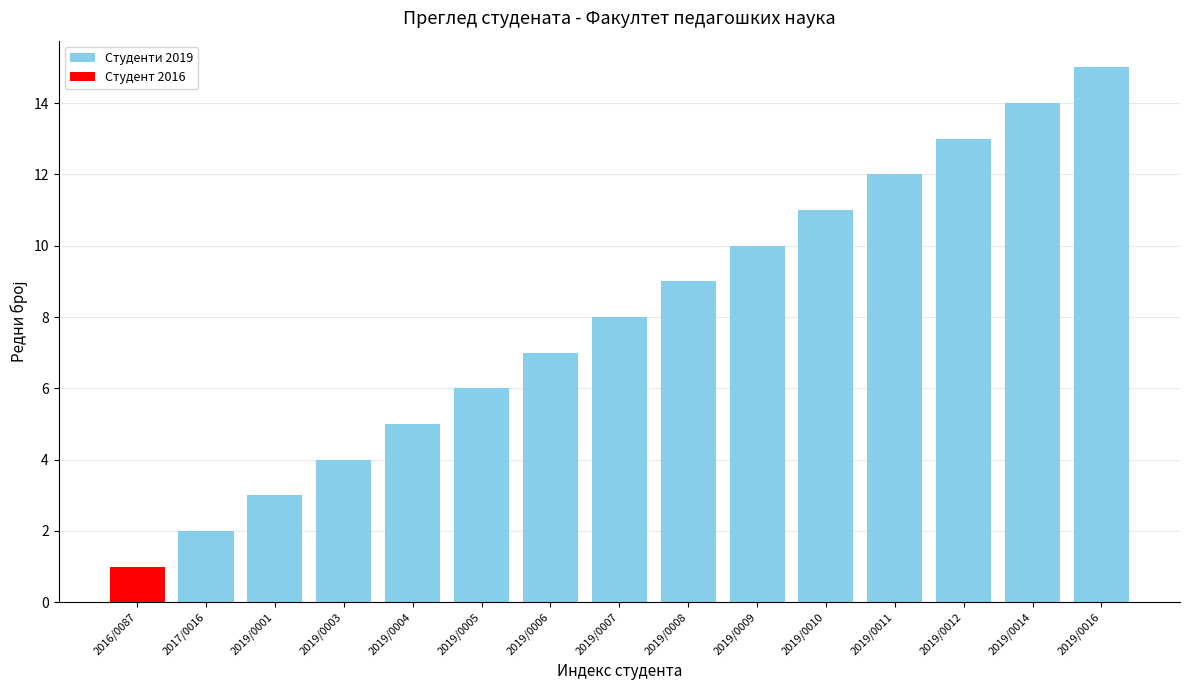

Where is the data nearest to the value 8?

2019/0007